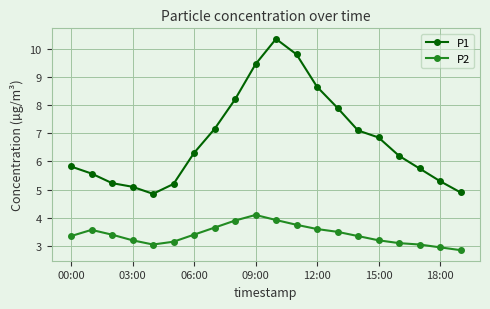

What is the highest value of the P2 series?

4.1